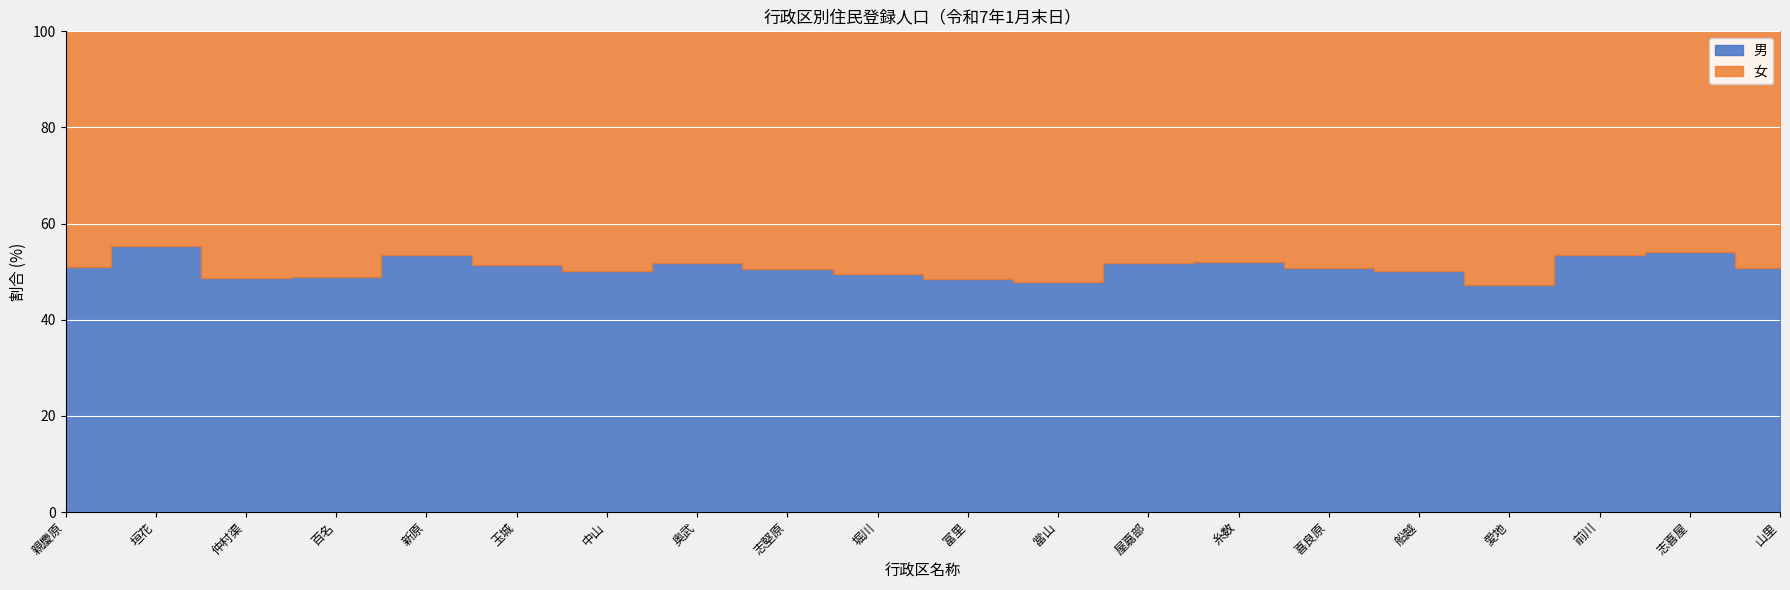

How many categories are shown in the chart?

20